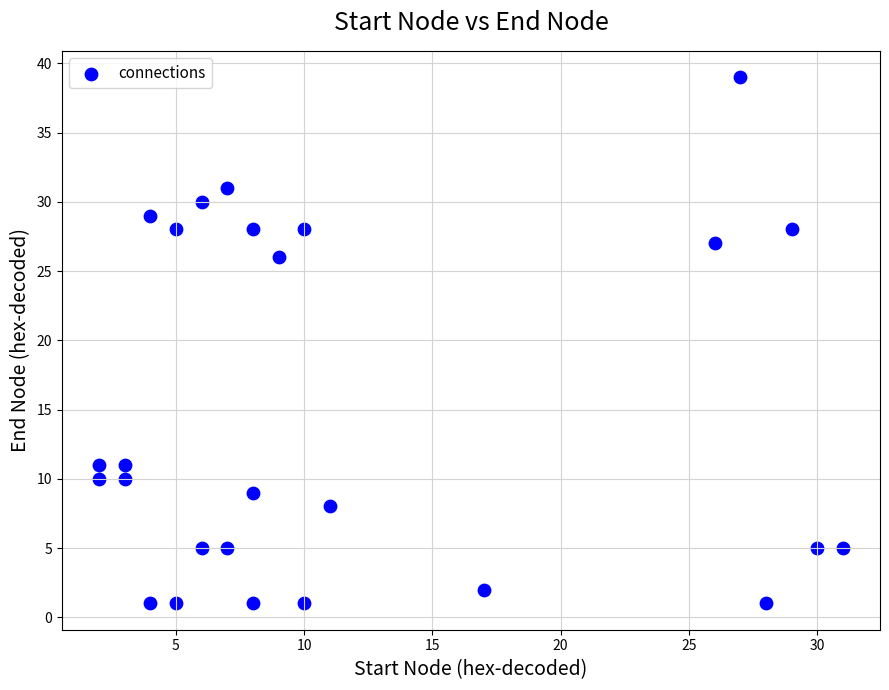

What is the range of X values (max minus min)?

29